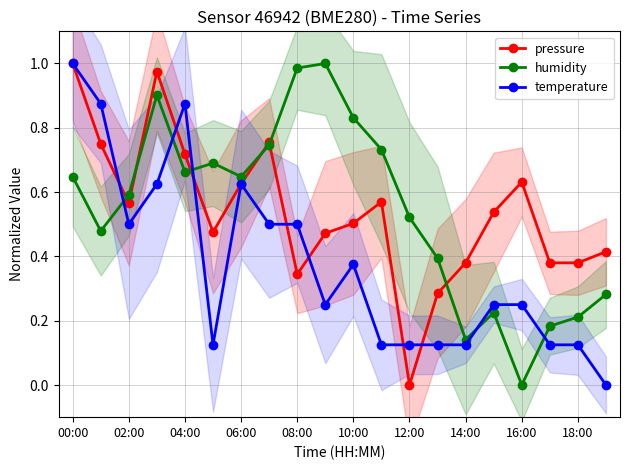

How many intersections are there between humidity and pressure?

6